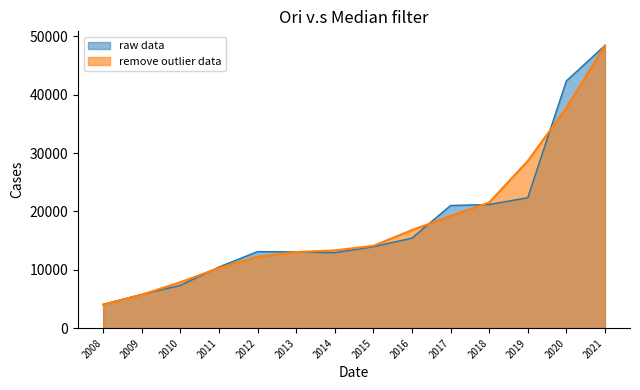

List the labels in order of value, largest first.

2021, 2020, 2019, 2018, 2017, 2016, 2015, 2012, 2013, 2014, 2011, 2010, 2009, 2008